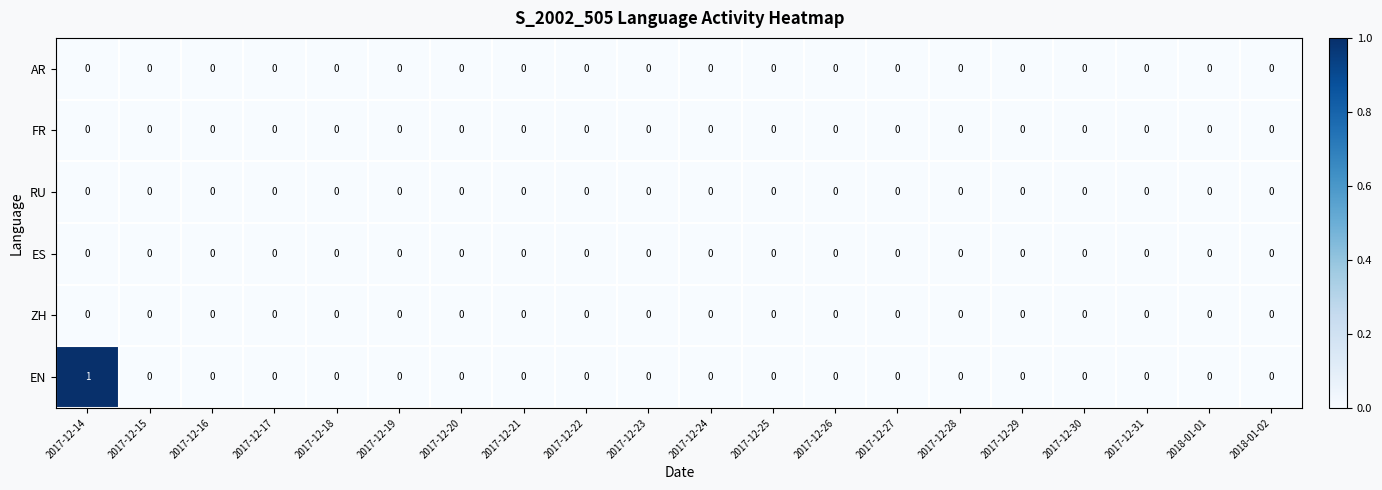

Which series has the largest range (max minus min)?

EN